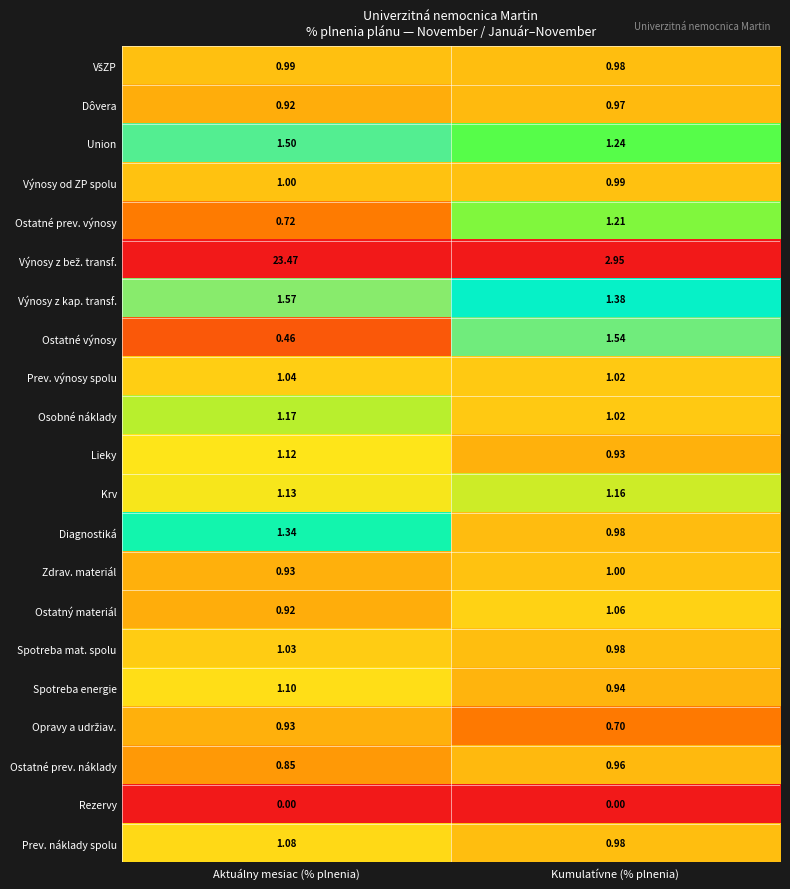

Which category has the lowest value in the Krv series?

Aktuálny mesiac (% plnenia)